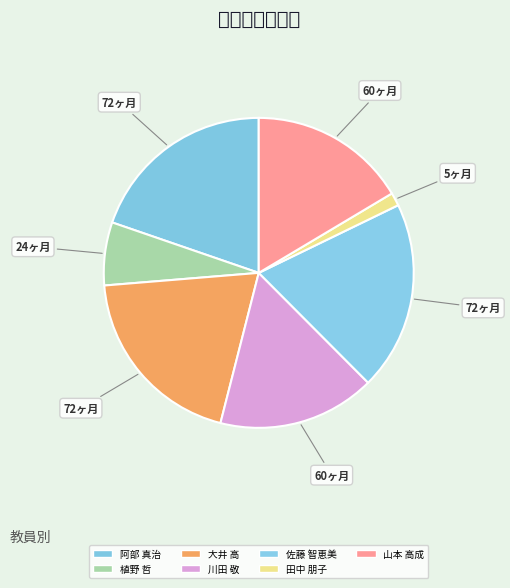

What is the largest slice in the pie chart?

阿部 真治